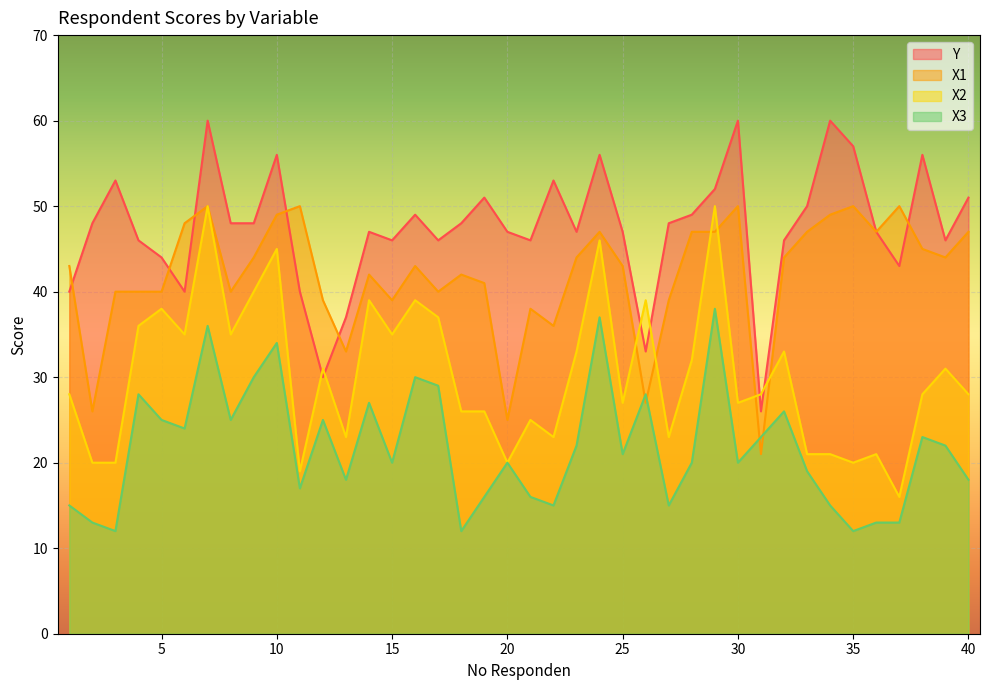

List the series in order of their overall mean, highest first.

Y, X1, X2, X3